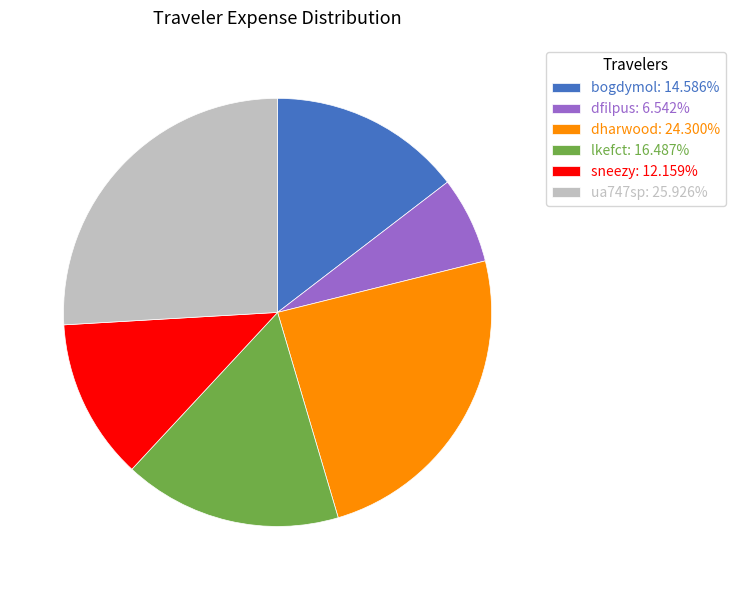

What is the ratio of the value at ua747sp: 25.926% to the value at sneezy: 12.159%?

2.1